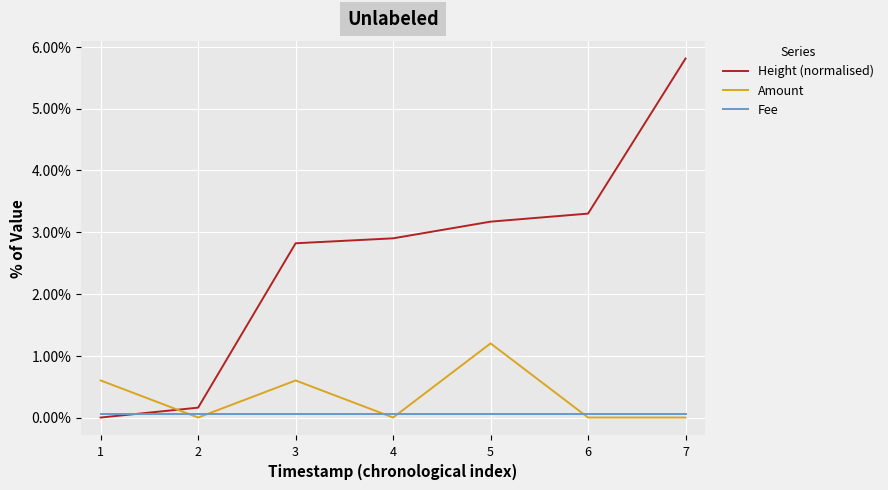

True or false: Height (normalised) has more than 2 interior local peaks.

False